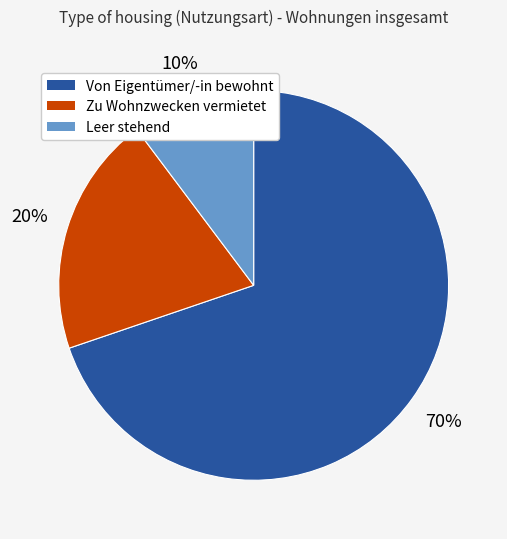

How many slices are in this pie chart?

3